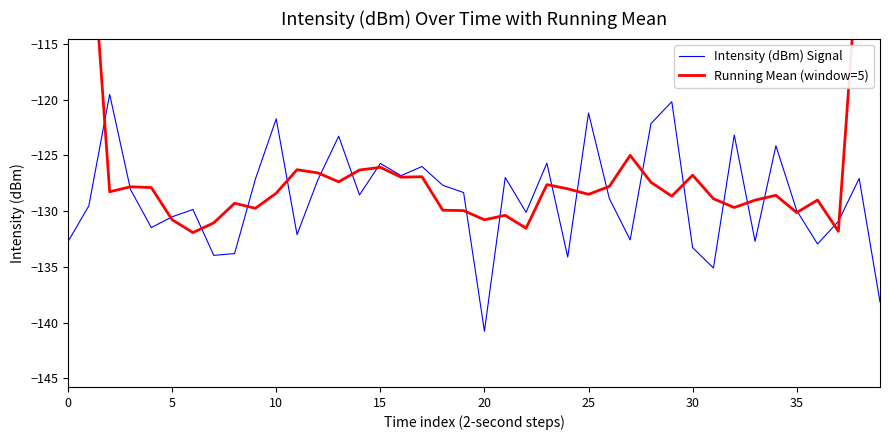

The value of Intensity (dBm) Signal at 20 is -247.4. True or false?

False